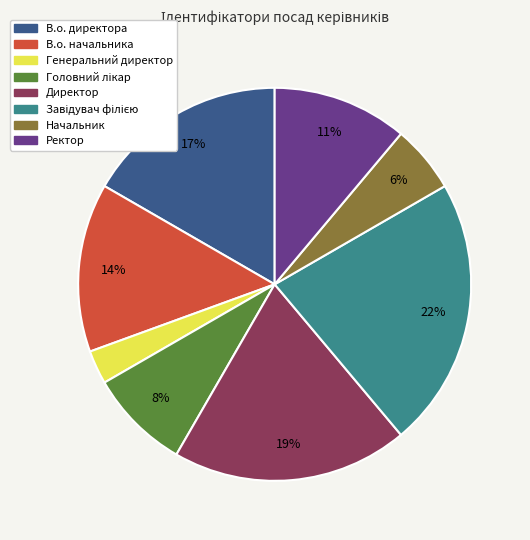

Between Генеральний директор and В.о. директора, which is larger?

В.о. директора